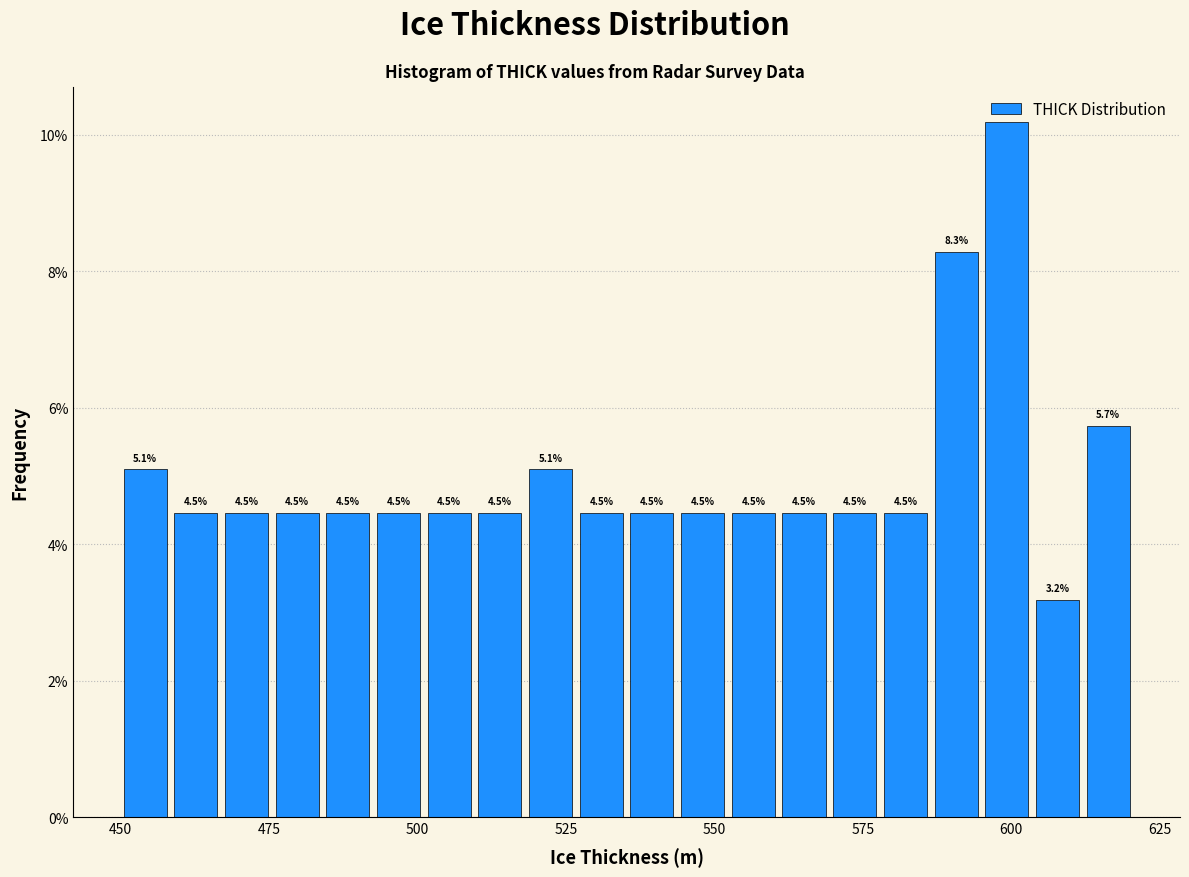

Around what value on the x-axis is the tallest bar? Give the approximate position of its centre, as read against the axis.

600